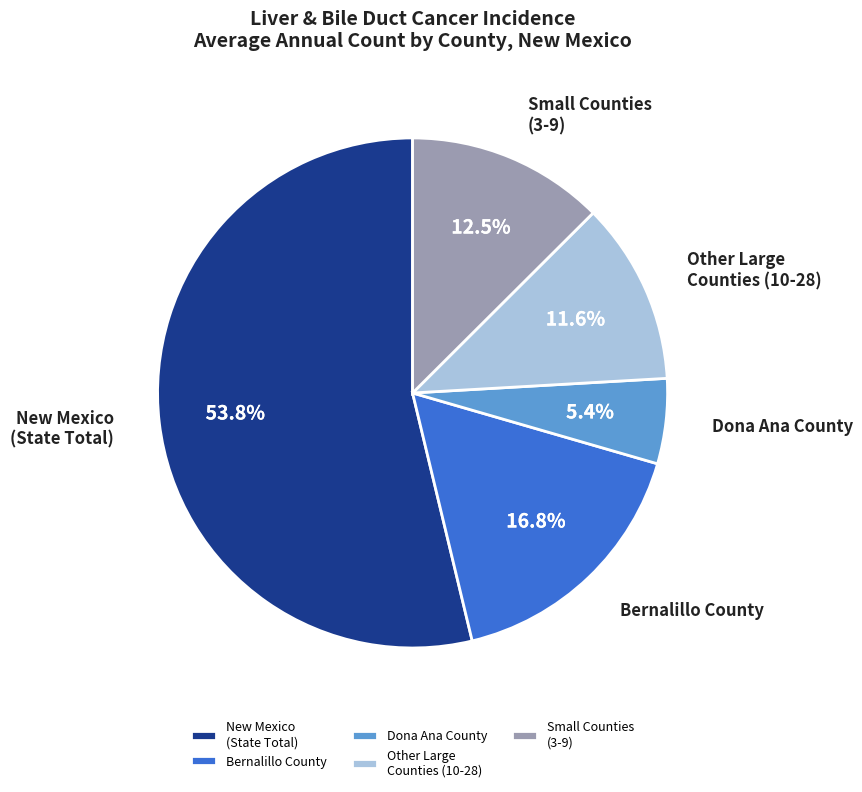

How many segments does this pie chart have?

5